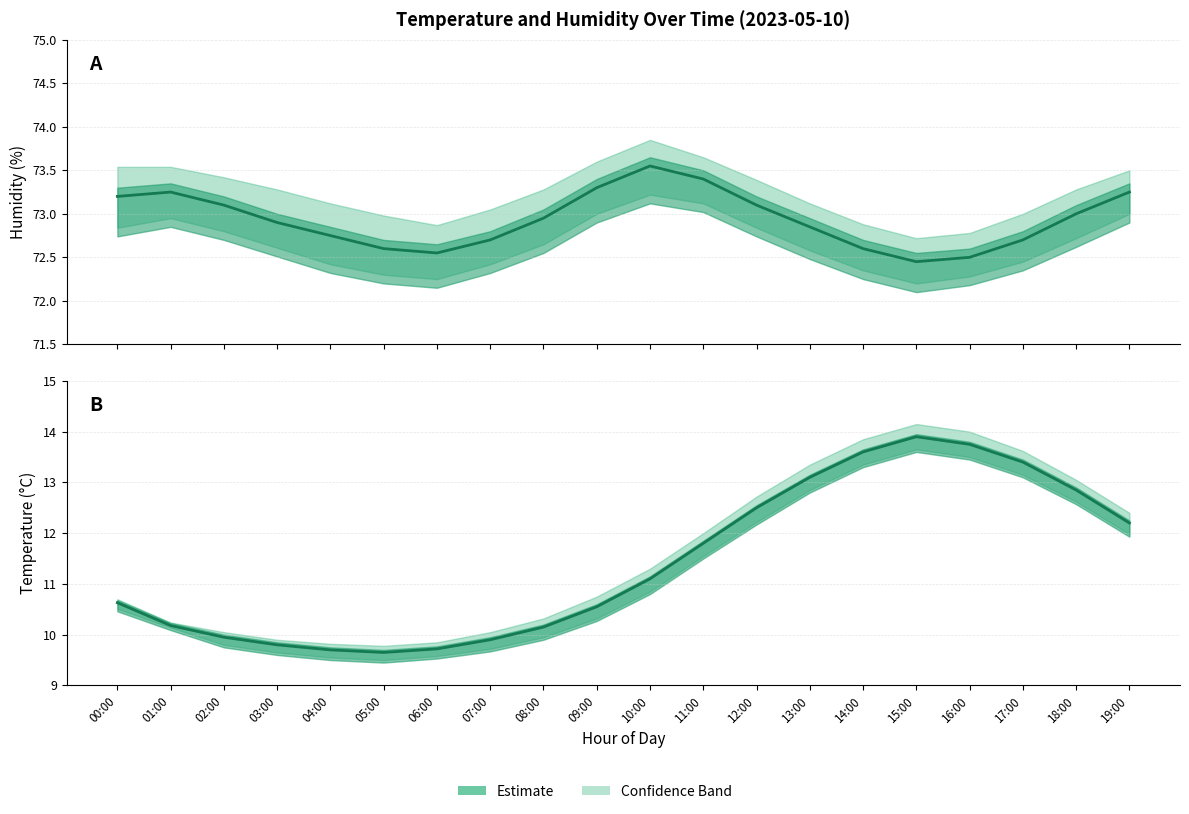

Between 09:00 and 00:00, which is larger?

00:00